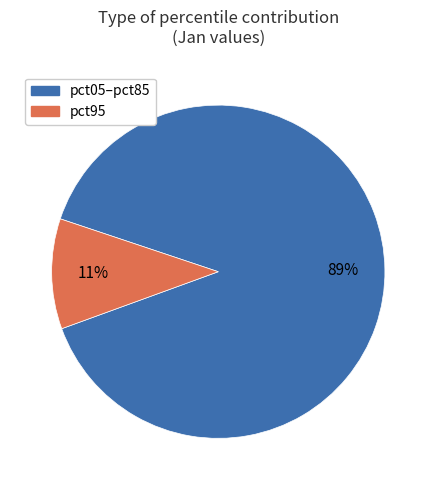

To the nearest percent, what is the combined percentage of pct05–pct85 and pct95?

100%